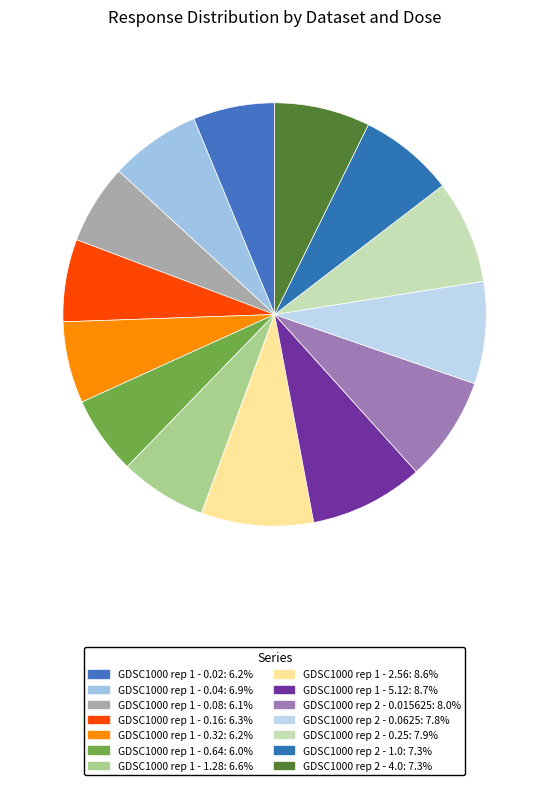

What is the ratio of the value at GDSC1000 rep 1 - 0.04 to the value at GDSC1000 rep 1 - 2.56?

0.8